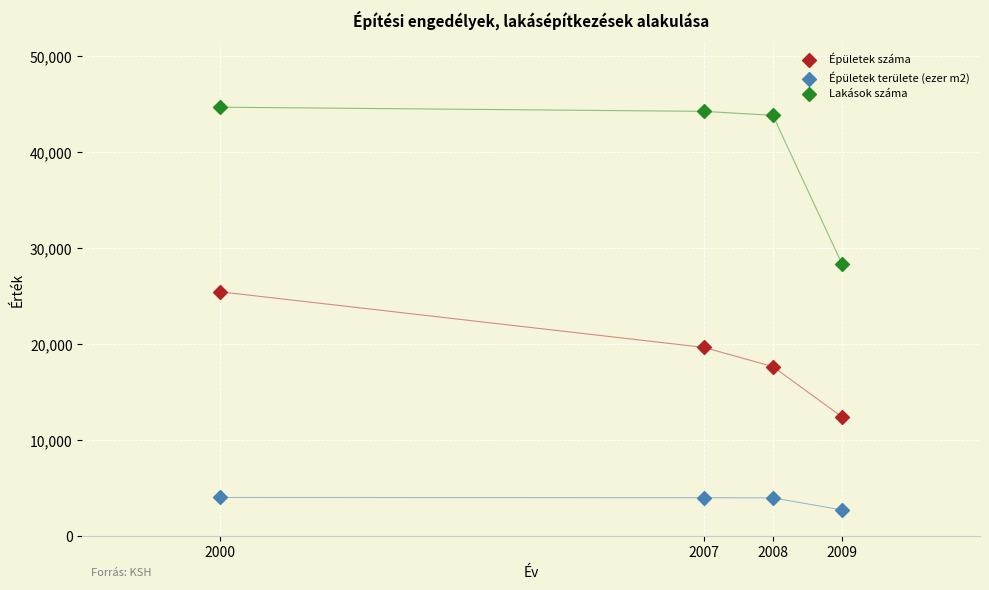

Across all data points, what is the range of Y values (max minus min)?

41955.7